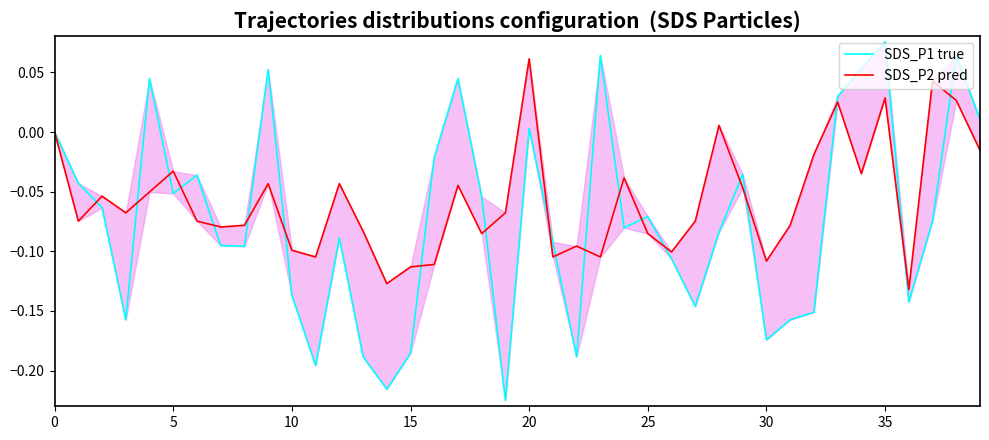

List the series in order of their overall mean, highest first.

SDS_P2 pred, SDS_P1 true